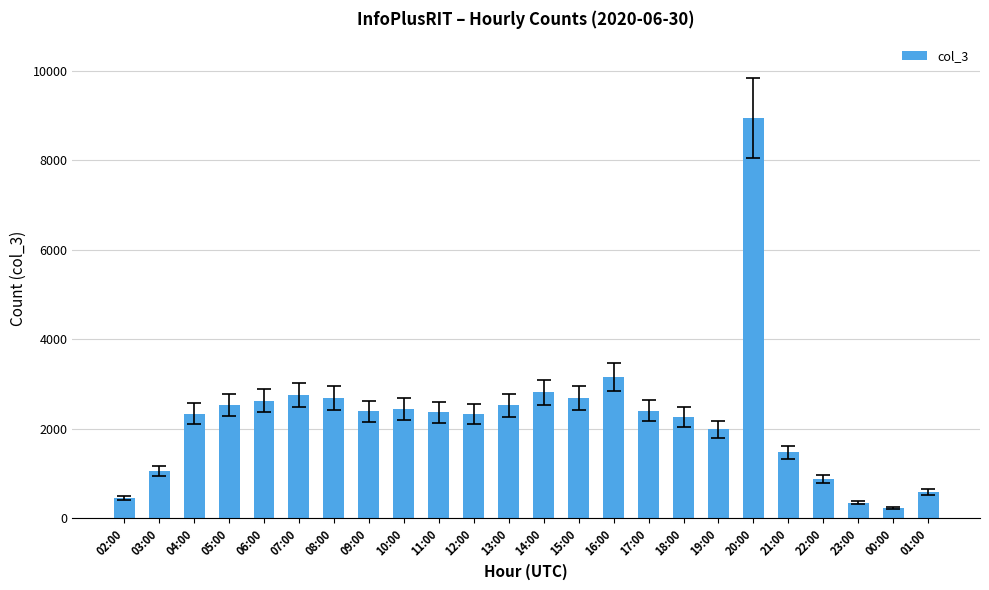

At which label does the data first exceed 2390?

05:00